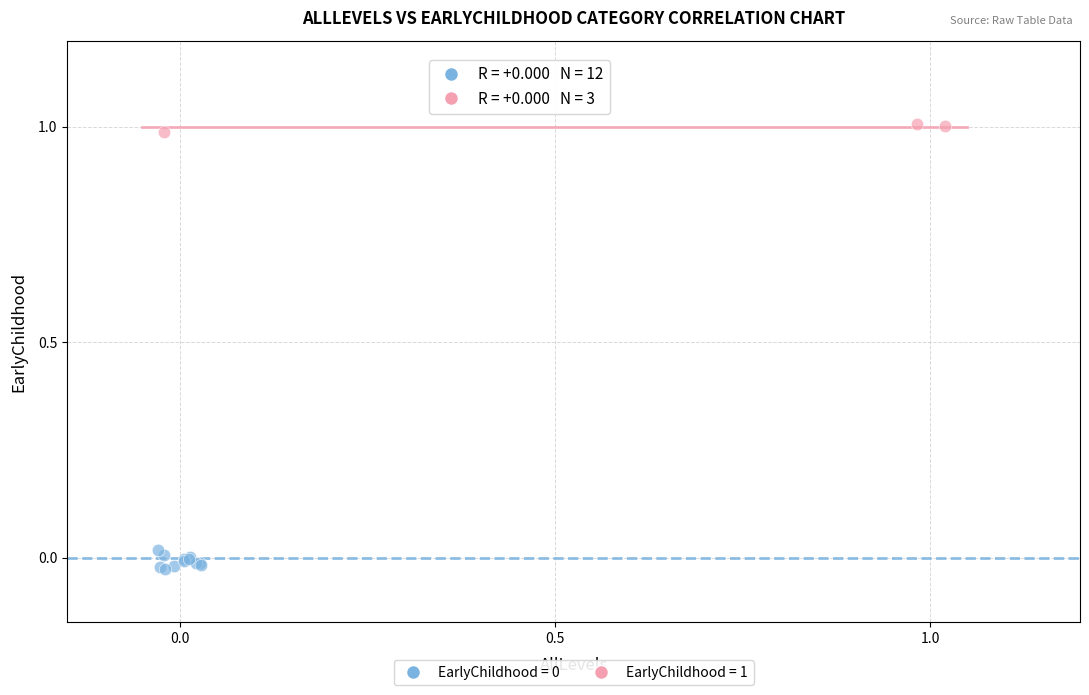

Which series reaches the maximum Y coordinate?

EarlyChildhood = 1